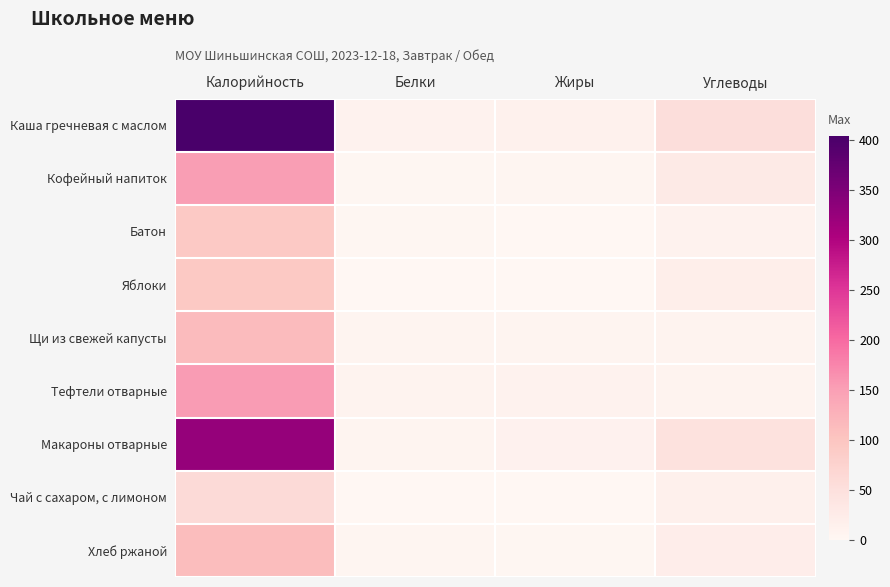

At how many categories does at least one series exceed 4?

4